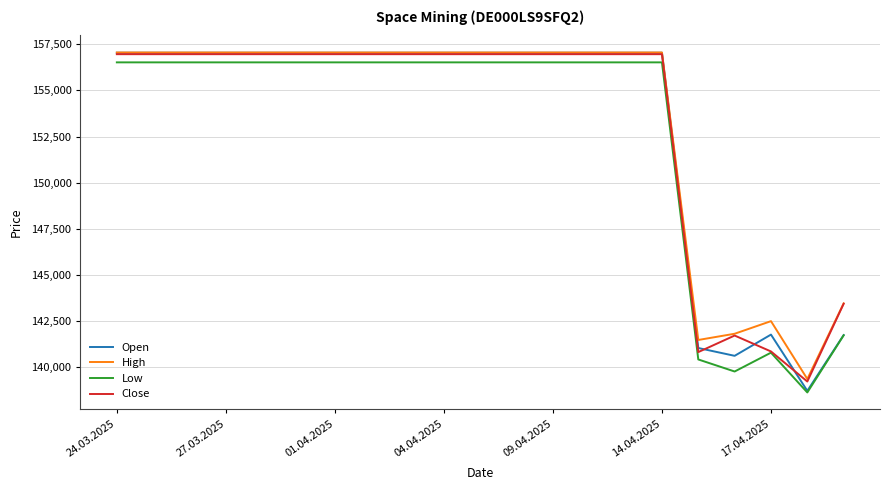

What is the difference between the maximum and minimum values in the Close series?

17720